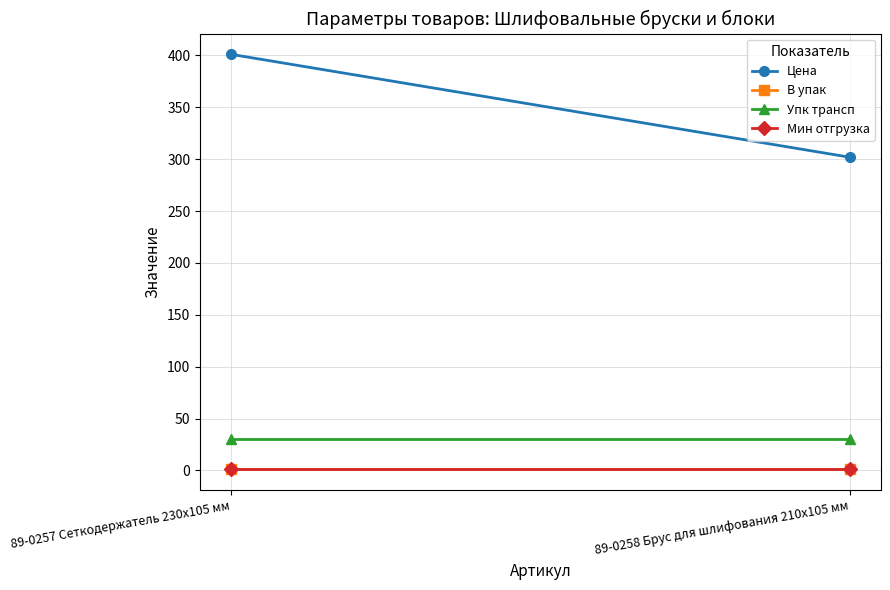

Is it true that Мин отгрузка equals 1.0 at 89-0257 Сеткодержатель 230х105 мм?

True